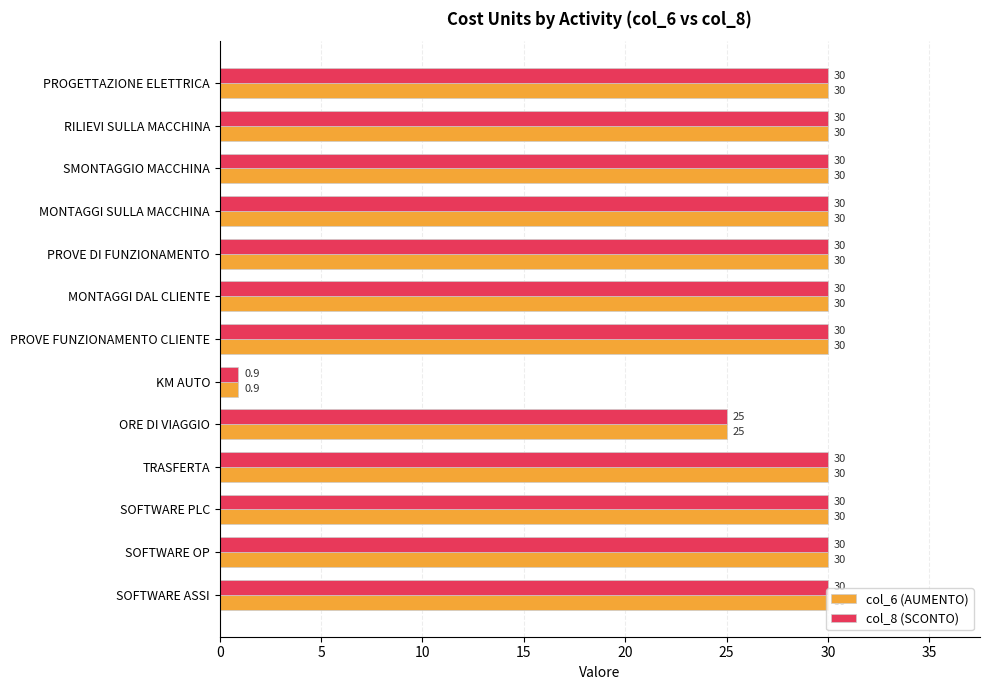

The value of col_6 (AUMENTO) at PROVE DI FUNZIONAMENTO is 30.0. True or false?

True